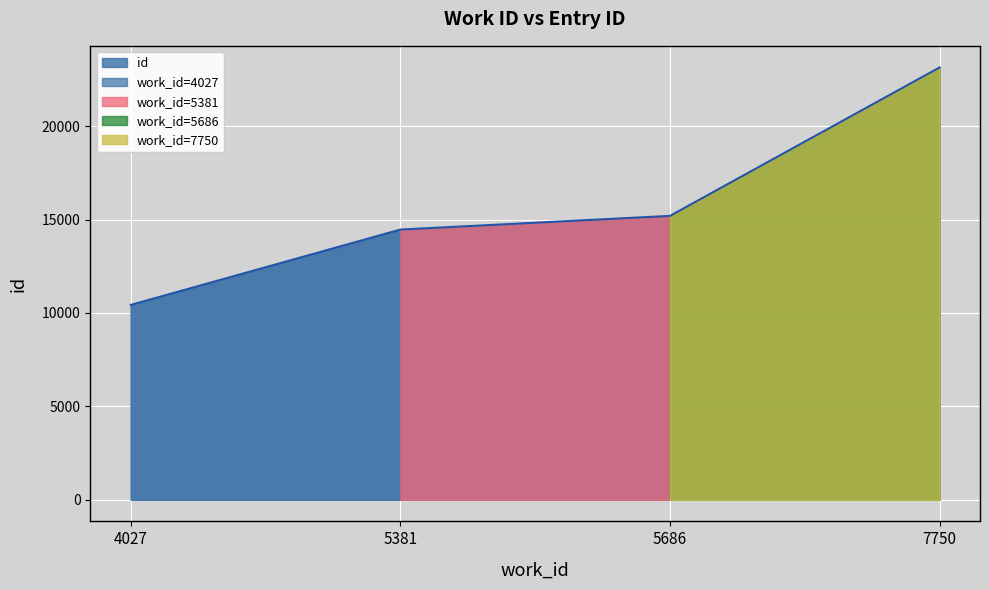

How many values are below 15199?

2